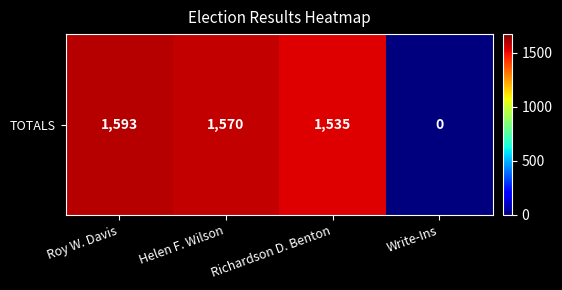

Read the value at Helen F. Wilson, to the nearest 10.

1570